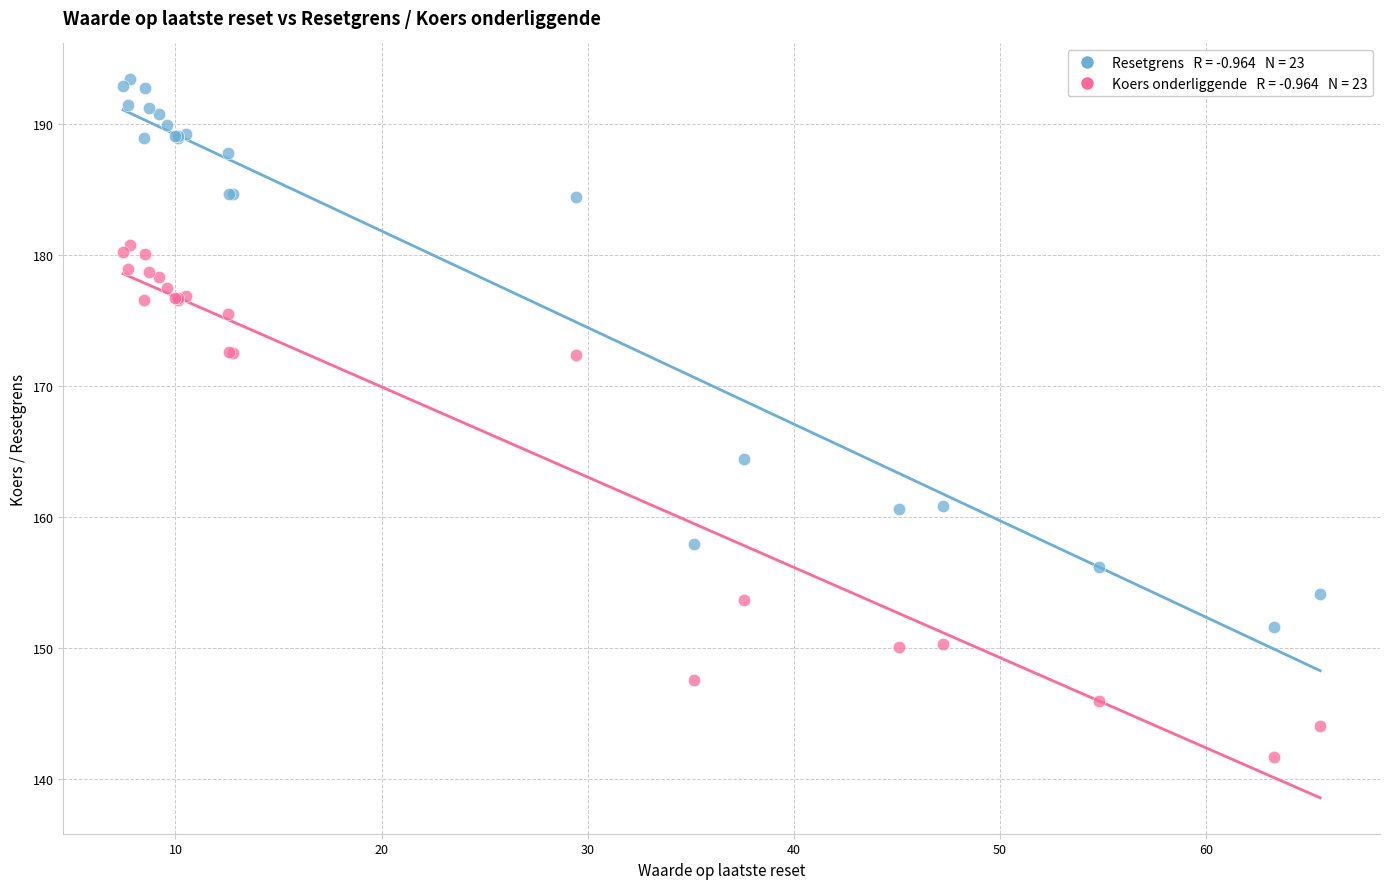

Across all series, what Y value is closest to 167?

164.4